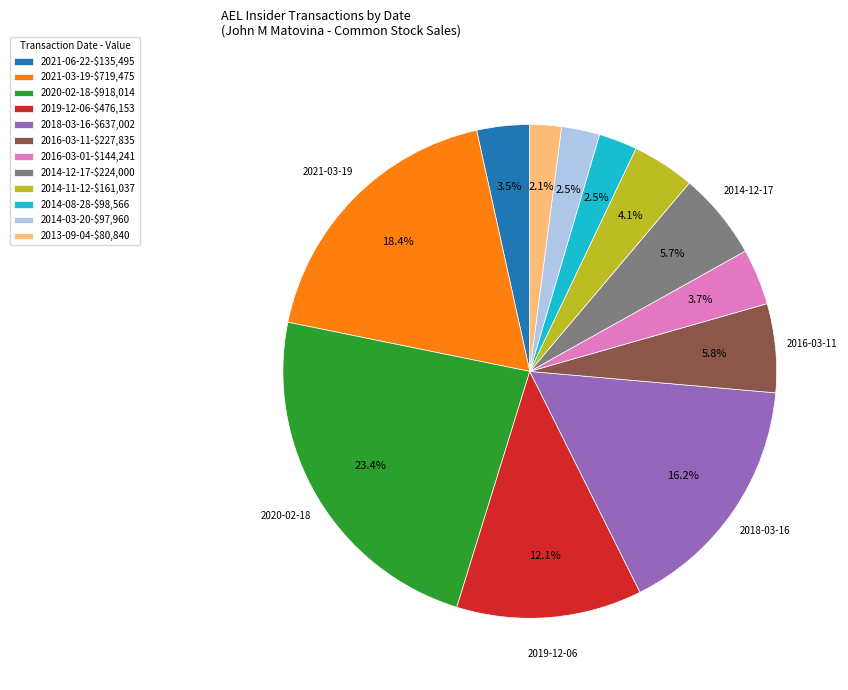

To the nearest percent, what is the difference between the largest and smallest slice percentages?

21%